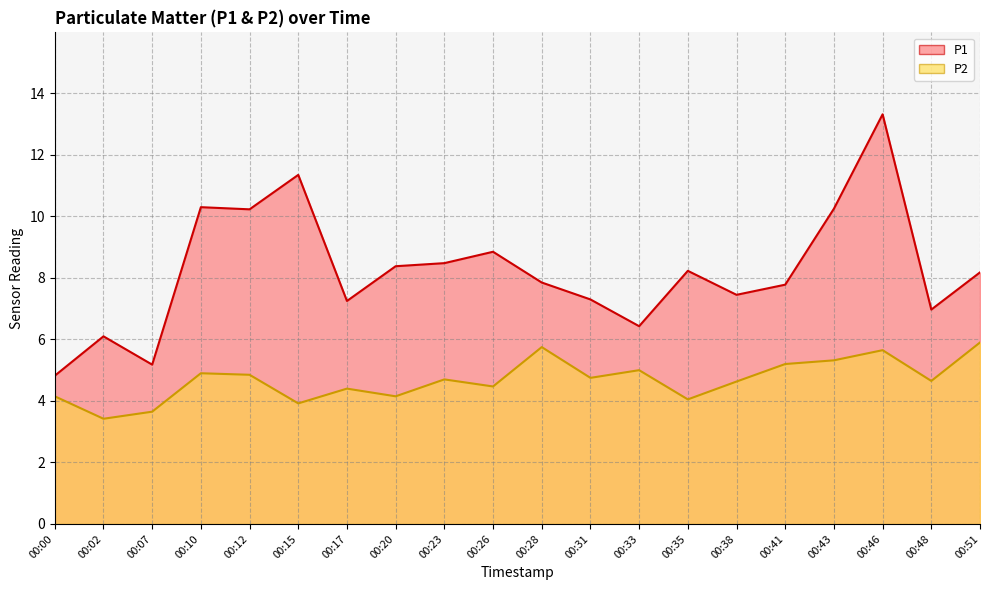

What is the total value across all series at 00:33?

11.4